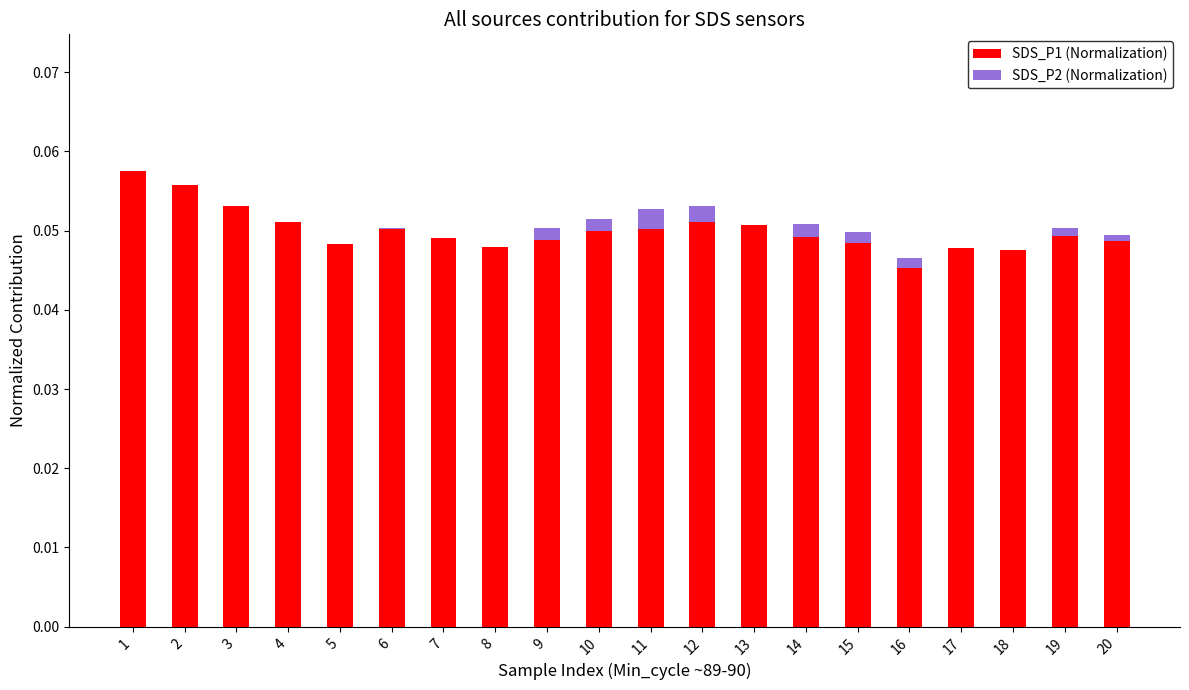

What is the sum of the SDS_P1 values at 3 and 11?

0.1